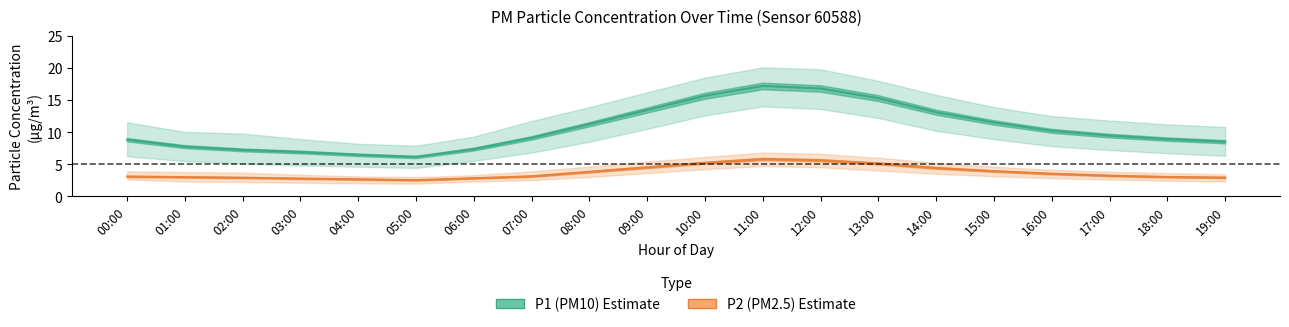

Reading left to right, list all the values displayed in this chart.

P1 (PM10): 00:00=8.8	01:00=7.7	02:00=7.2	03:00=6.9	04:00=6.5	05:00=6.1	06:00=7.3	07:00=9.1	08:00=11.2	09:00=13.4	10:00=15.7	11:00=17.2	12:00=16.8	13:00=15.3	14:00=13.1	15:00=11.5	16:00=10.2	17:00=9.4	18:00=8.9	19:00=8.5
P2 (PM2.5): 00:00=3.1	01:00=3.0	02:00=2.9	03:00=2.8	04:00=2.6	05:00=2.5	06:00=2.8	07:00=3.1	08:00=3.8	09:00=4.5	10:00=5.2	11:00=5.8	12:00=5.6	13:00=5.1	14:00=4.4	15:00=3.9	16:00=3.5	17:00=3.2	18:00=3.0	19:00=2.9